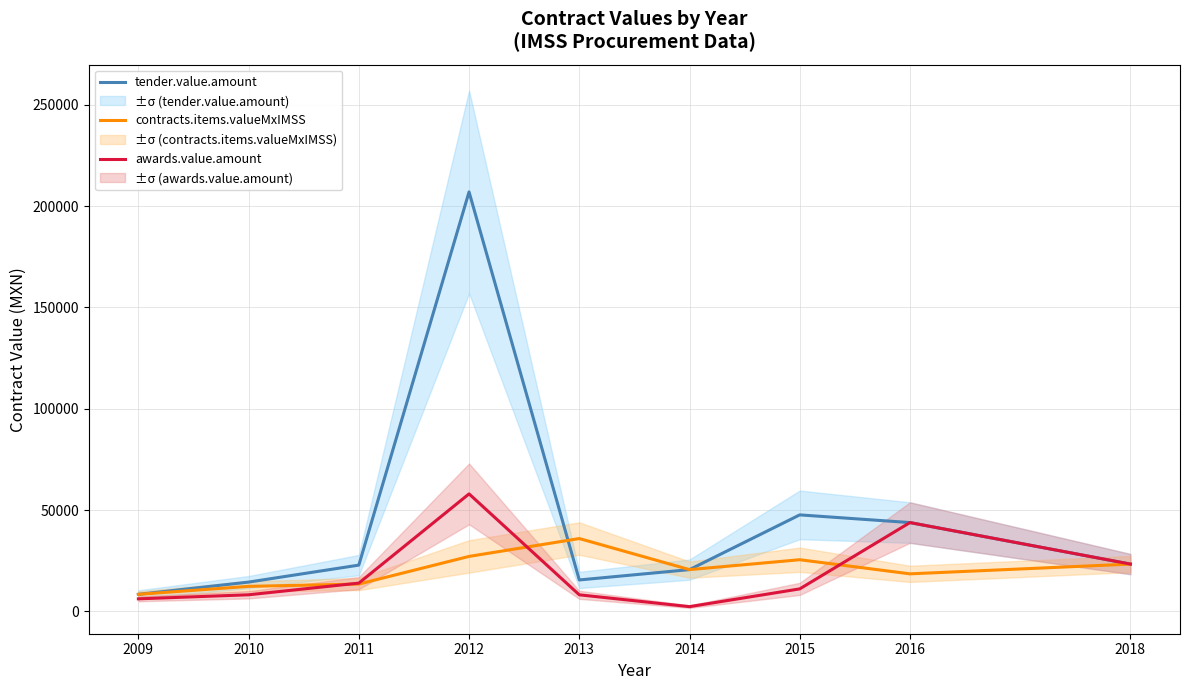

Which series changed the most between 2009 and 2018?

awards.value.amount